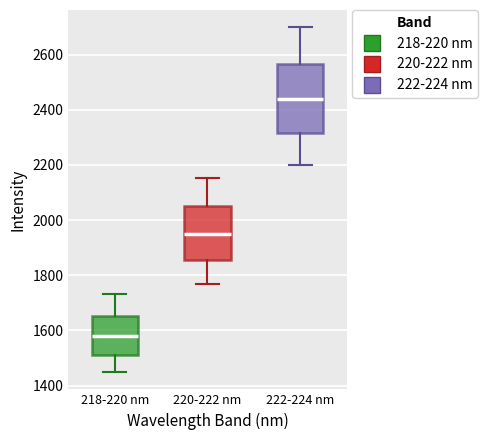

Which box's median line is the lowest?

218-220 nm